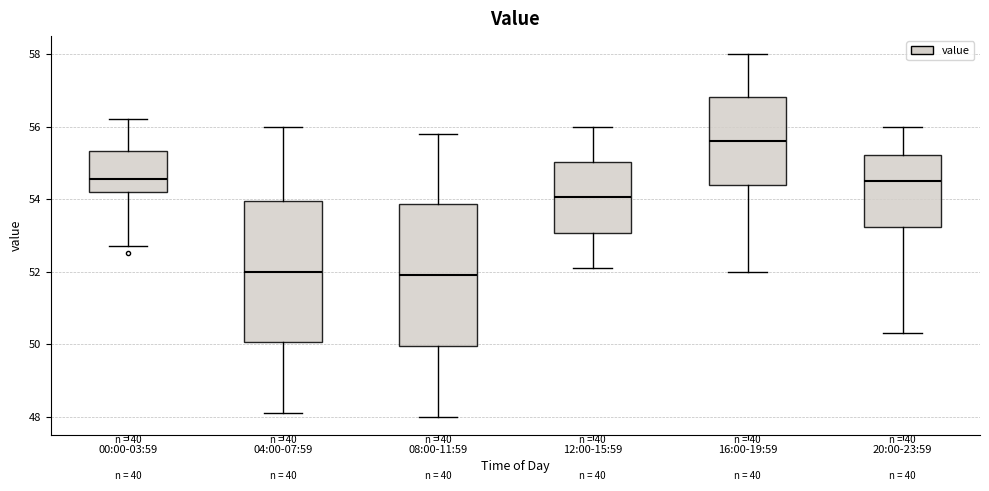

Reading left to right, read every box against the y-axis: the position of its median line, the range the box covers, and the ends of its whiskers. The values are not printed on the chart, so give them approximately, as read against the axis.

00:00-03:59: median 54.6, box 54.2 to 55.4, whiskers 52.8 to 56.2
04:00-07:59: median 52.0, box 50.0 to 54.0, whiskers 48.2 to 56.0
08:00-11:59: median 52.0, box 50.0 to 53.8, whiskers 48.0 to 55.8
12:00-15:59: median 54.0, box 53.0 to 55.0, whiskers 52.2 to 56.0
16:00-19:59: median 55.6, box 54.4 to 56.8, whiskers 52.0 to 58.0
20:00-23:59: median 54.6, box 53.2 to 55.2, whiskers 50.4 to 56.0